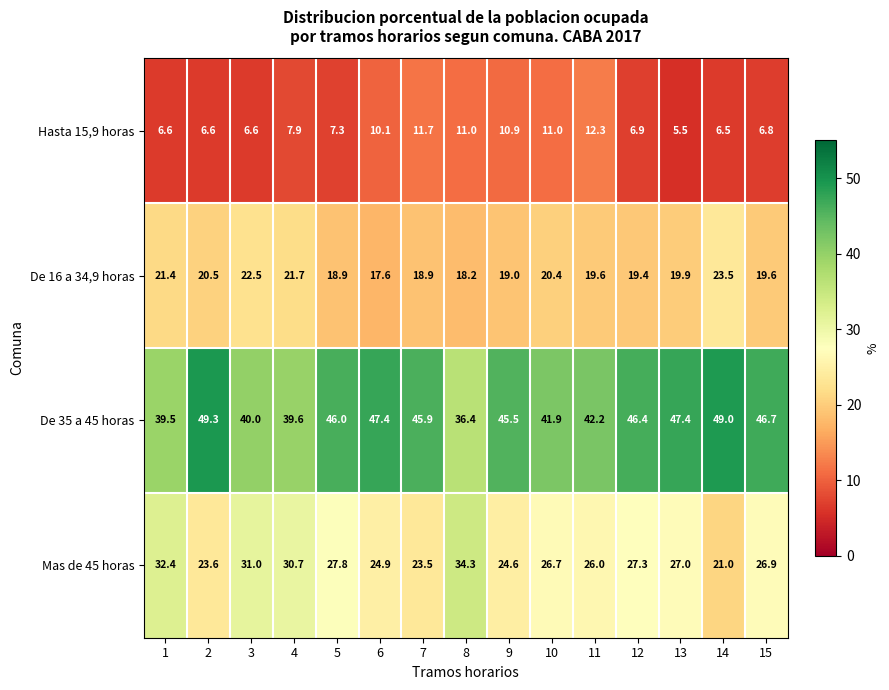

What is the average value of the Mas de 45 horas series?

27.2